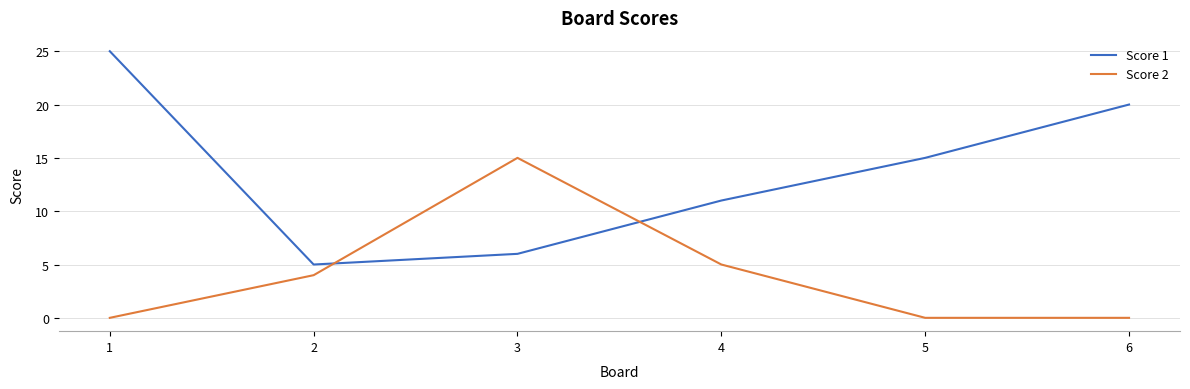

After their last crossing, which series has the higher values: Score 1 or Score 2?

Score 1